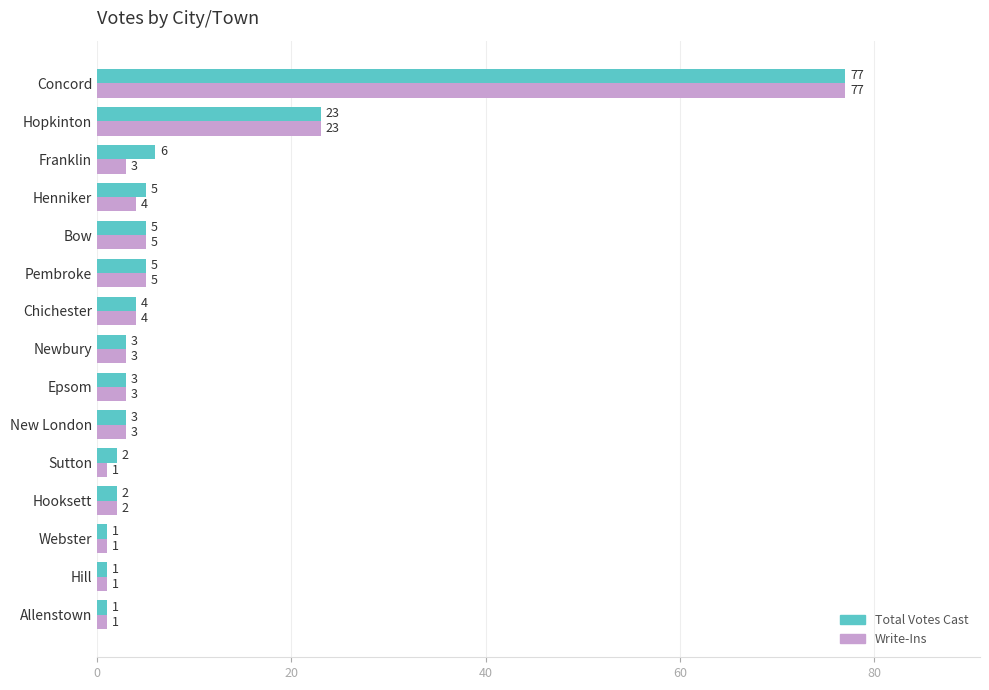

What is the average value of the Total Votes Cast series?

9